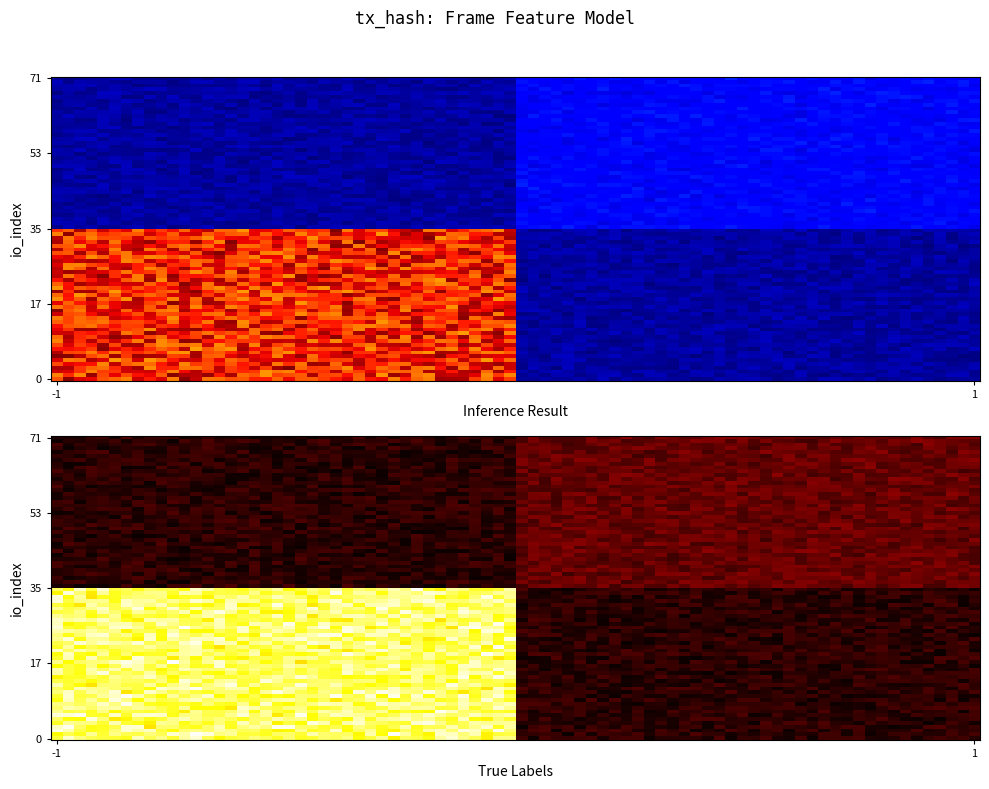

Between -1 and 1, which is larger?

1